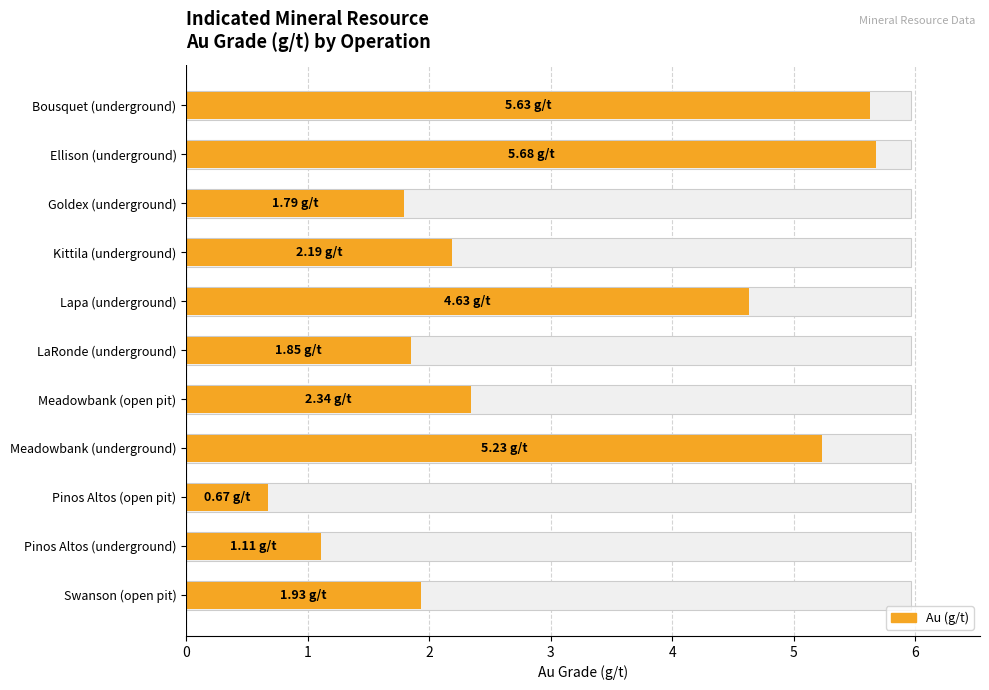

Count the number of data series in this chart.

1